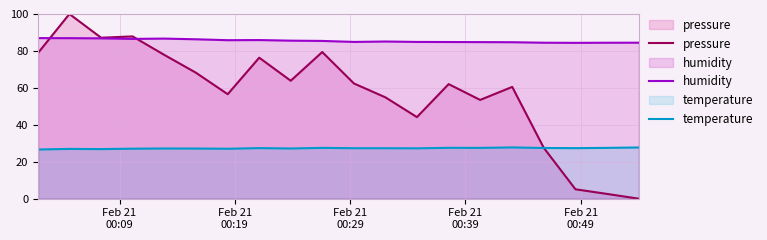

In humidity, how many points are higher than both neighbors (excluding endpoints)?

3